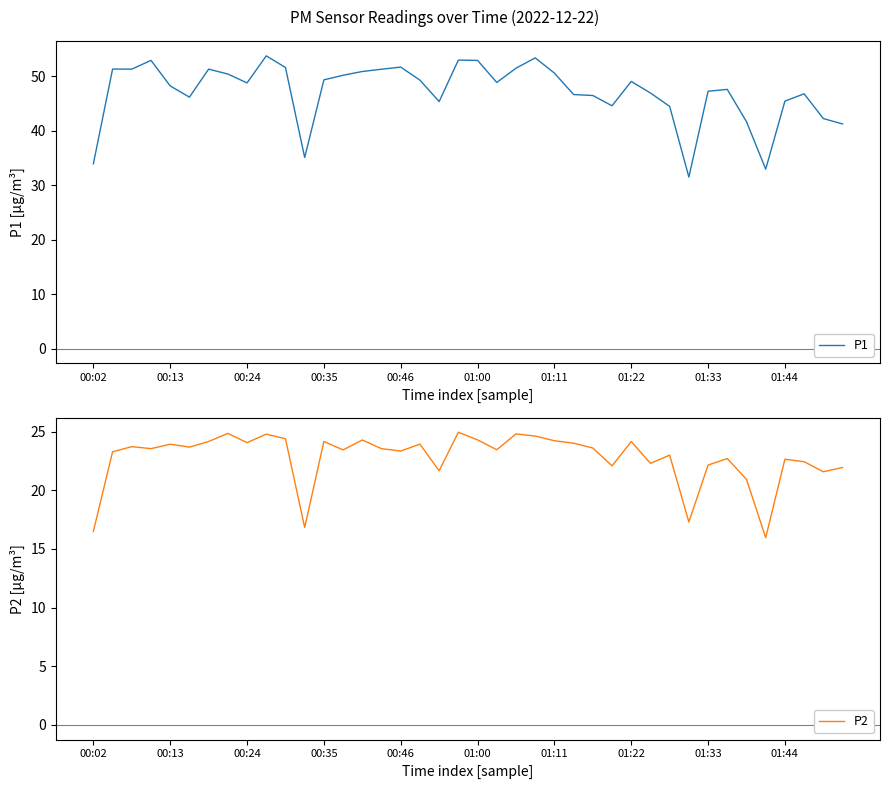

In P1, how many points are higher than both neighbors (excluding endpoints)?

10